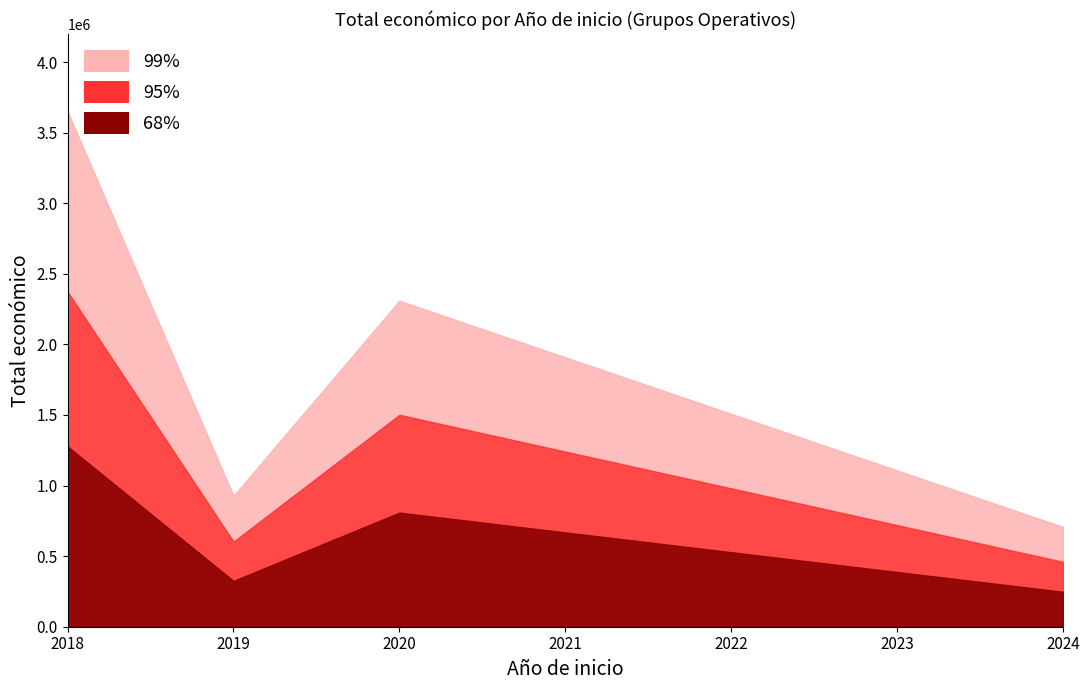

Which series changed the most between 2019 and 2020?

Total economico